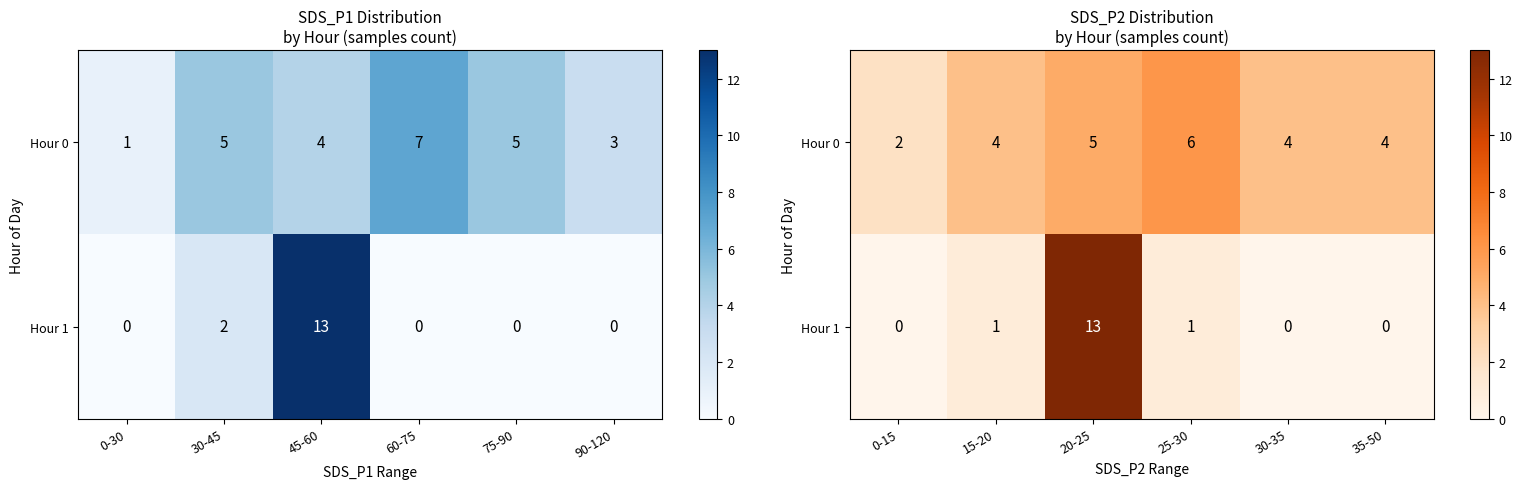

How many values in the Hour 0 series are below 4?

1